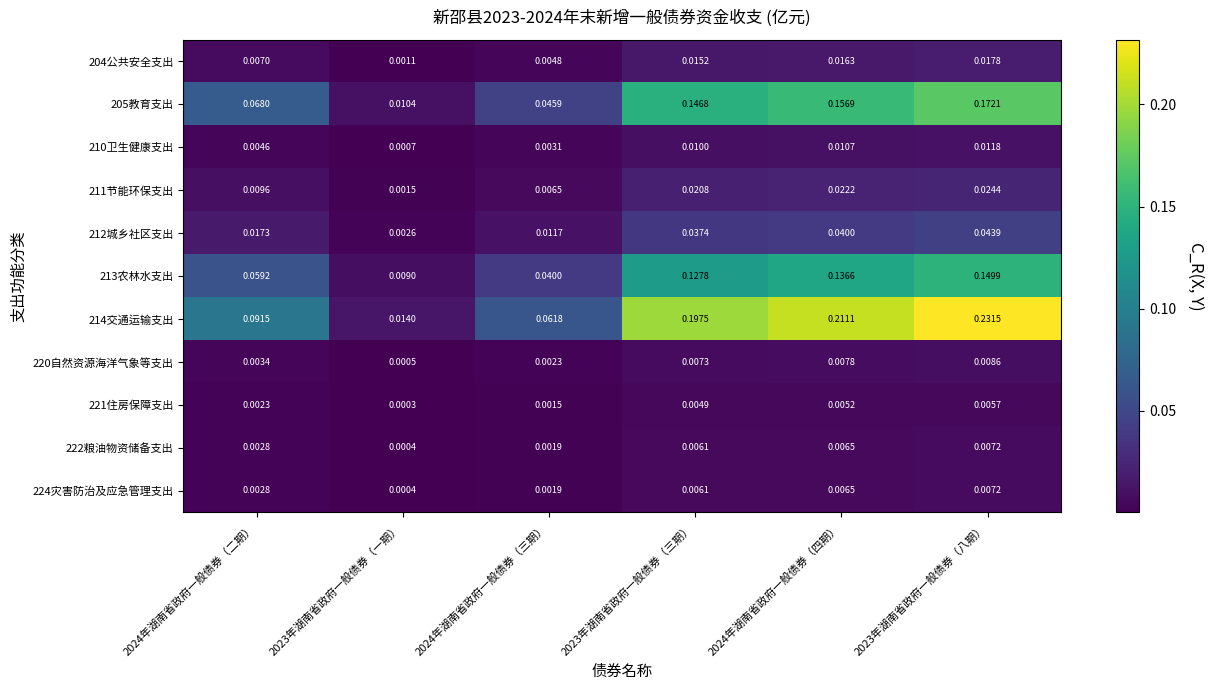

At which category does the chart reach its minimum across all series?

2023年湖南省政府一般债券（一期）